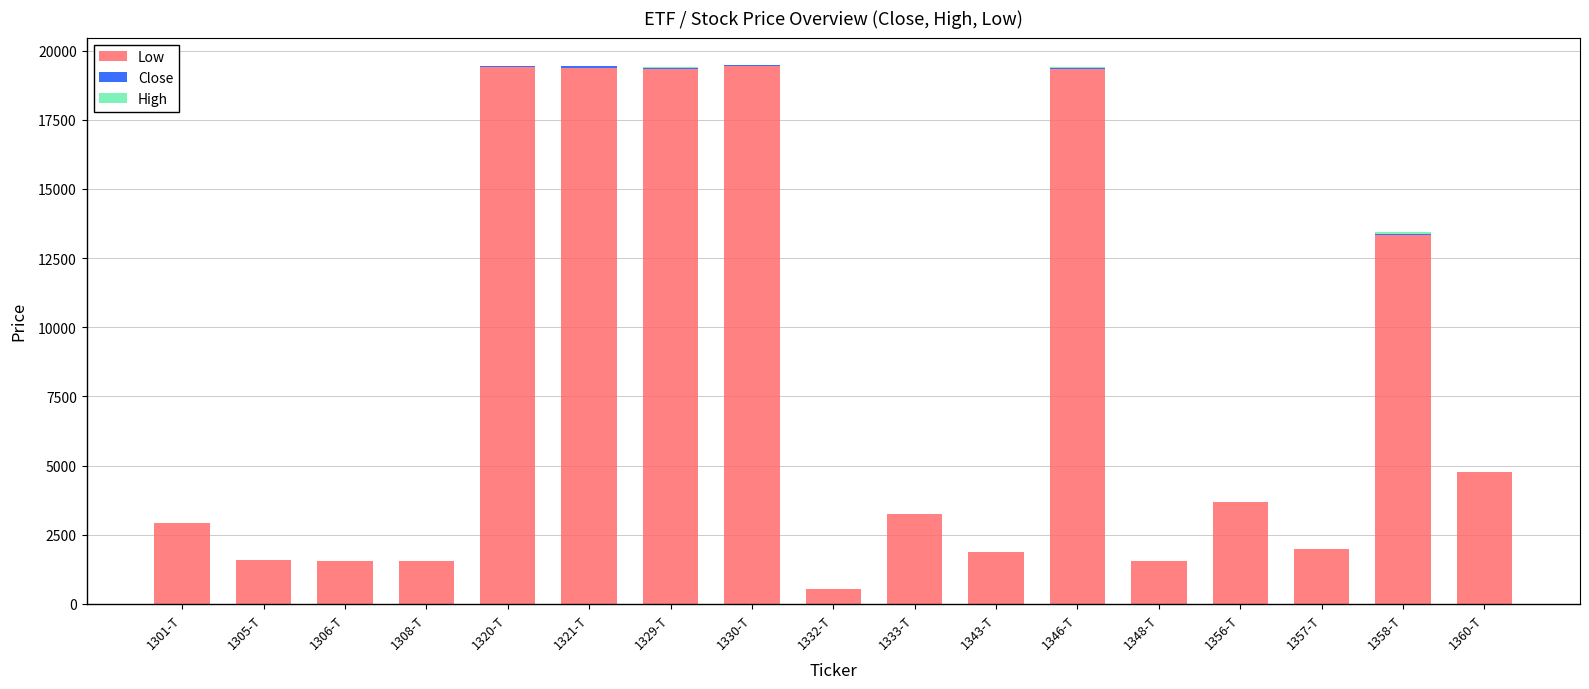

What is the highest value of the Low series?

19450